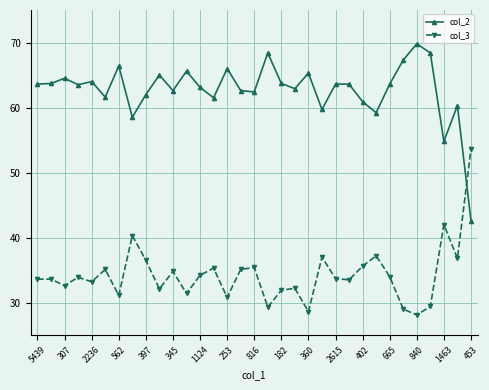

How many times do col_3 and col_2 cross each other?

1